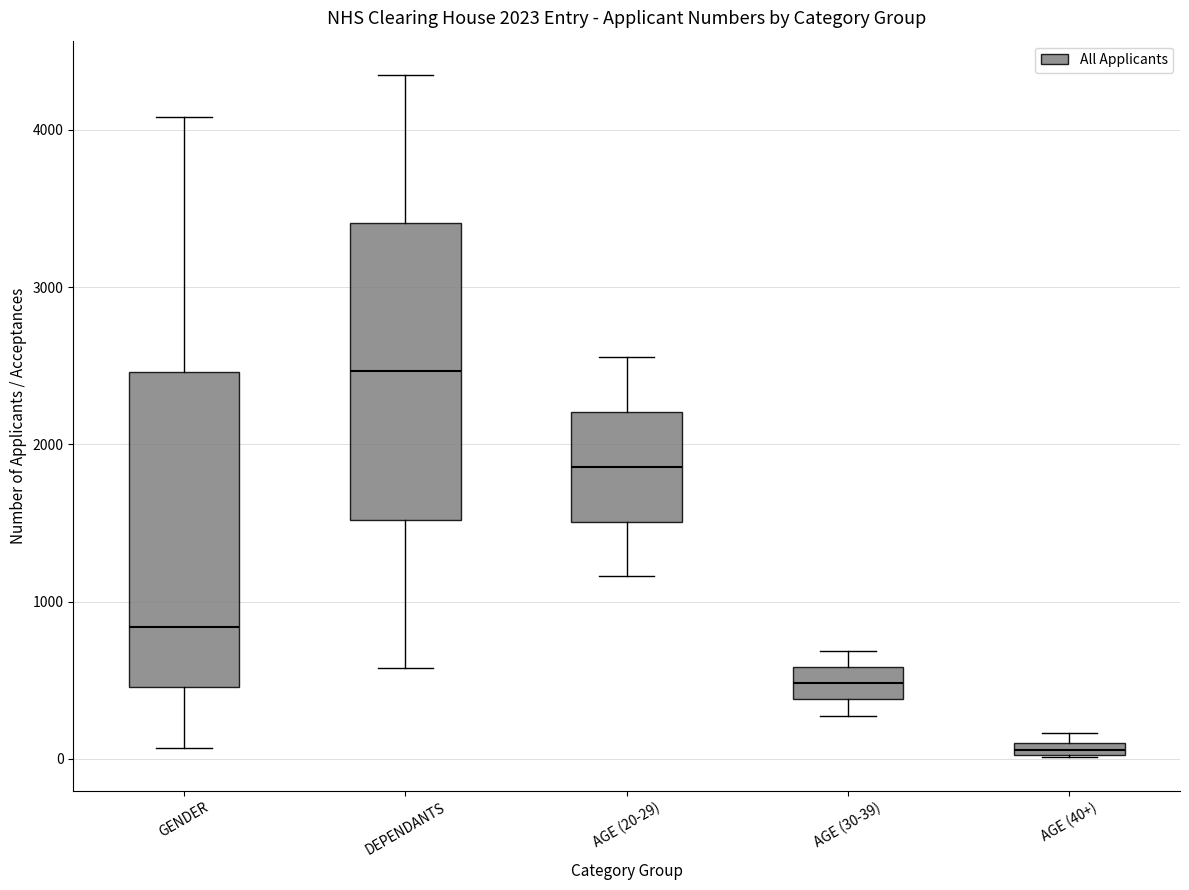

Which box's median line is the highest?

DEPENDANTS